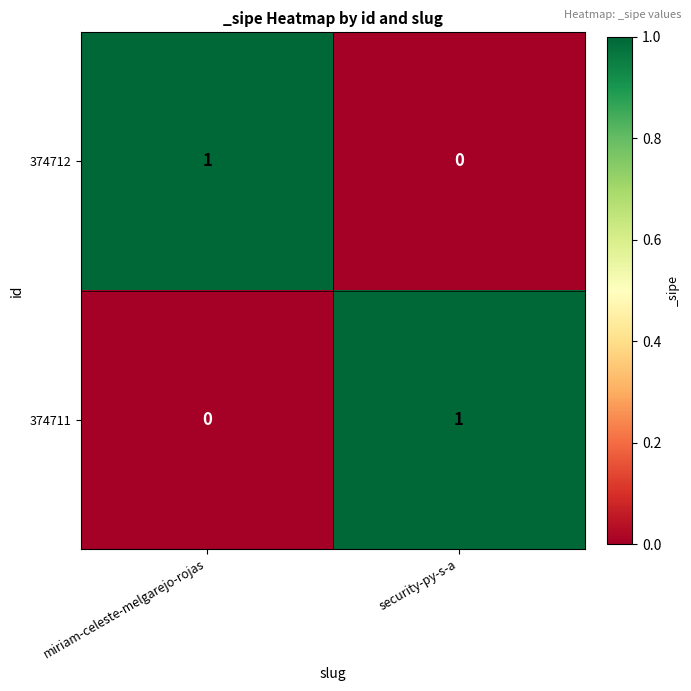

Is it true that 374712 equals 1 at miriam-celeste-melgarejo-rojas?

True